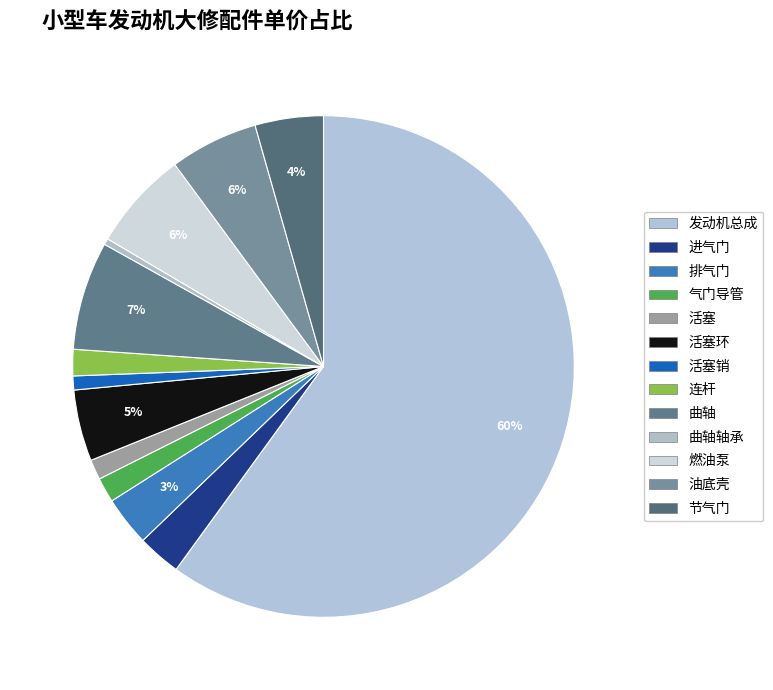

How many segments does this pie chart have?

13